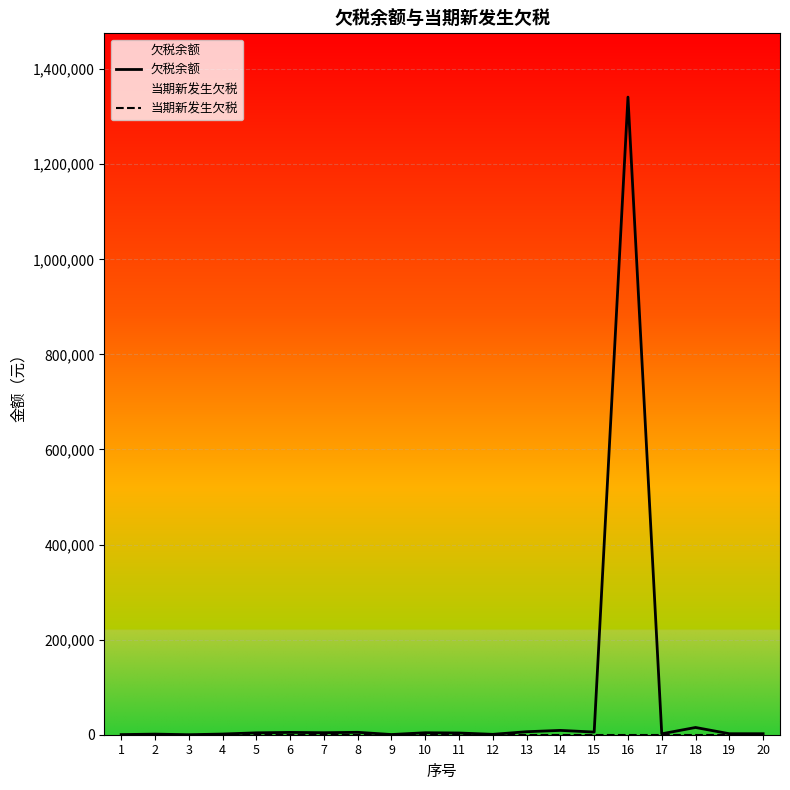

Which series has the largest total across all categories?

欠税余额